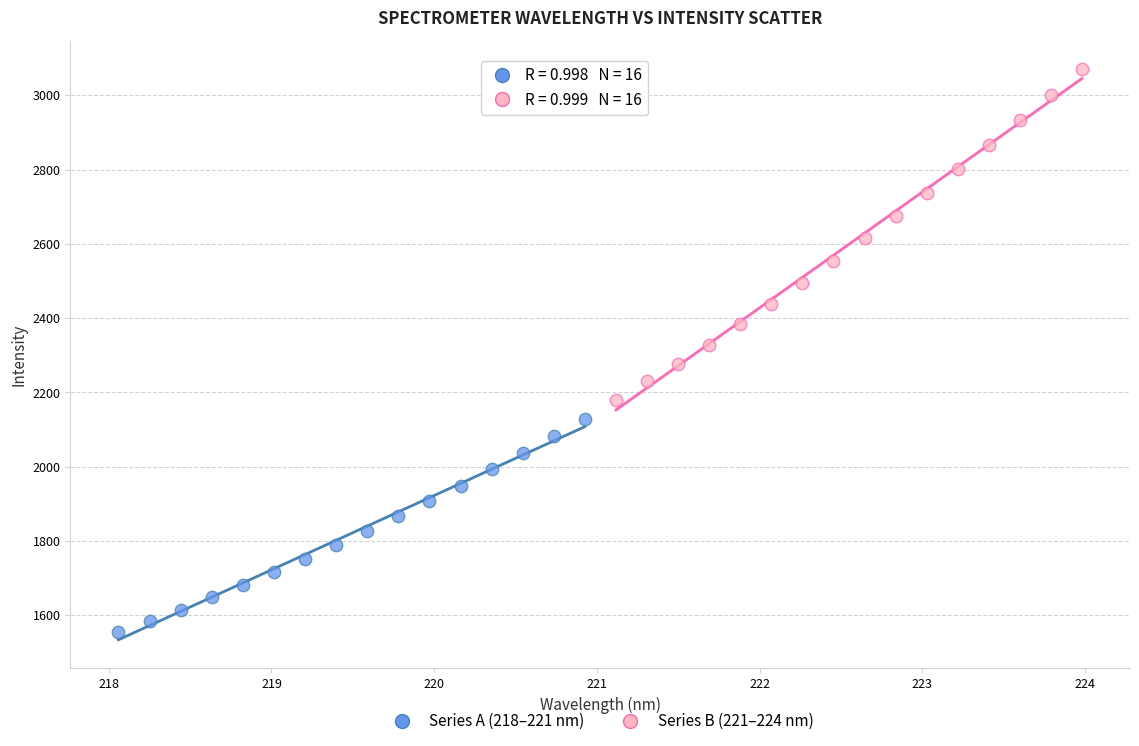

Which series reaches the maximum Y coordinate?

Series B (221–224 nm)